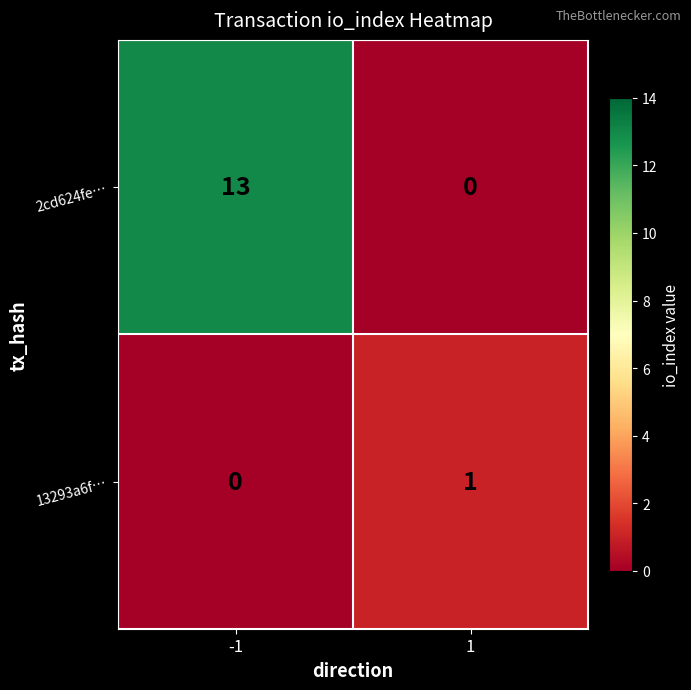

The 13293a6f… series shows 1 at 1. True or false?

True